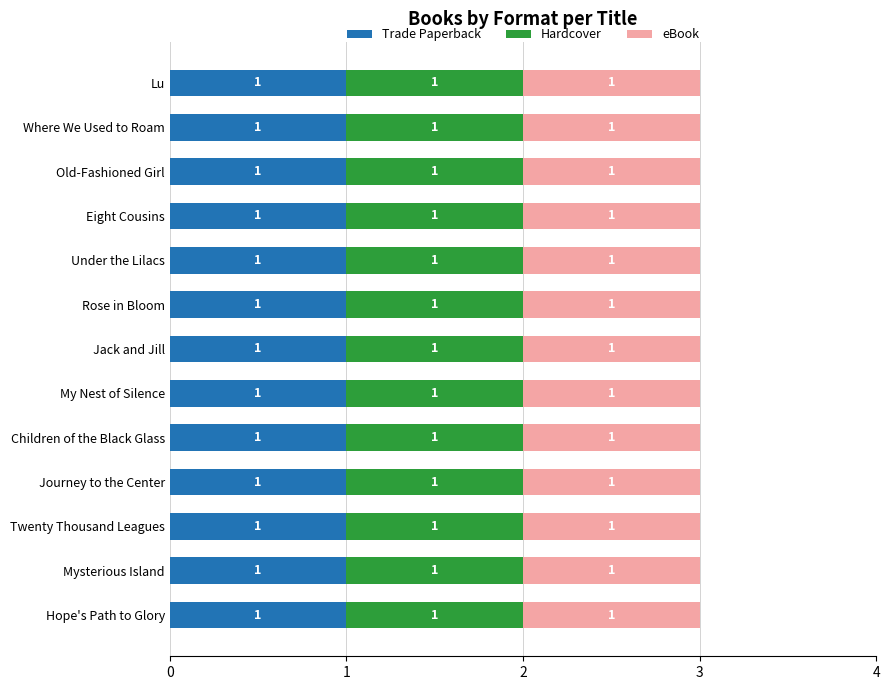

What position from the left is Twenty Thousand Leagues?

3